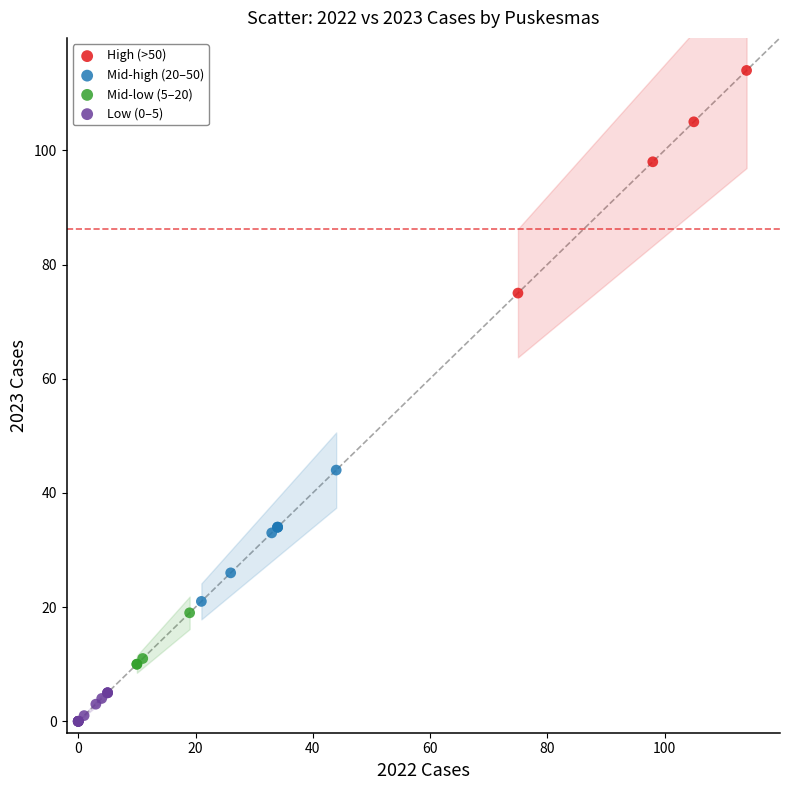

Which series has the largest Y range (max minus min)?

High (>50)